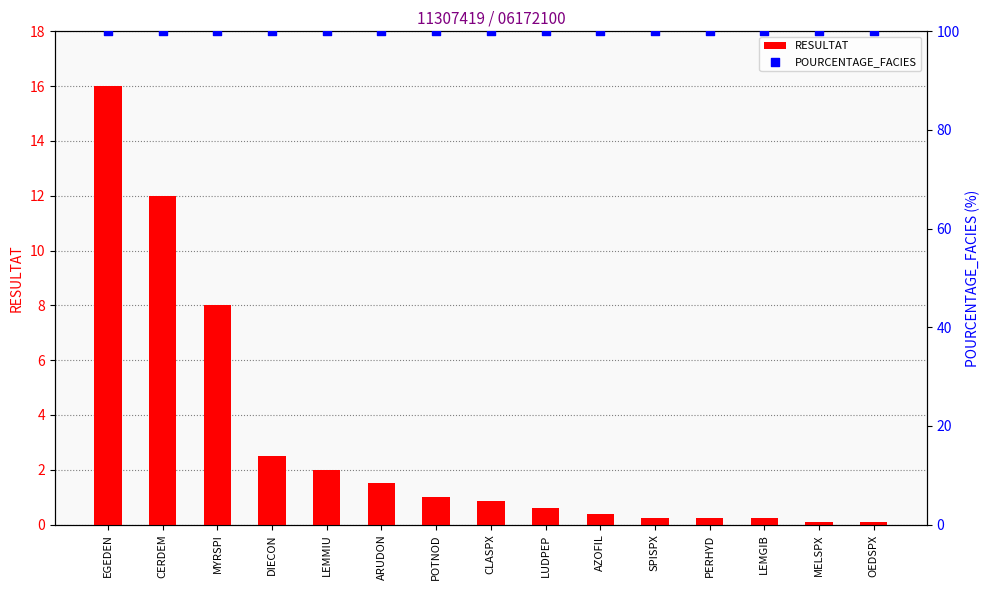

At which category is the sum across all series the highest?

EGEDEN